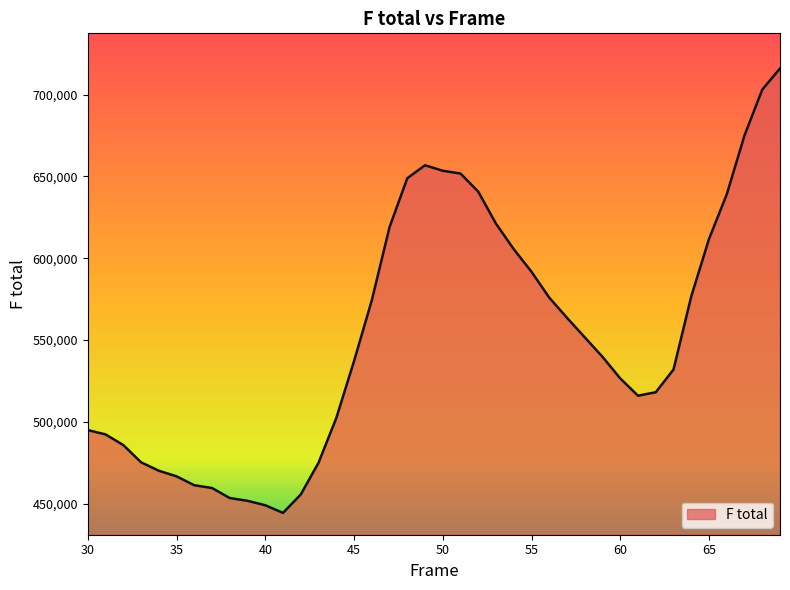

What is the difference between the maximum and minimum values?

271581